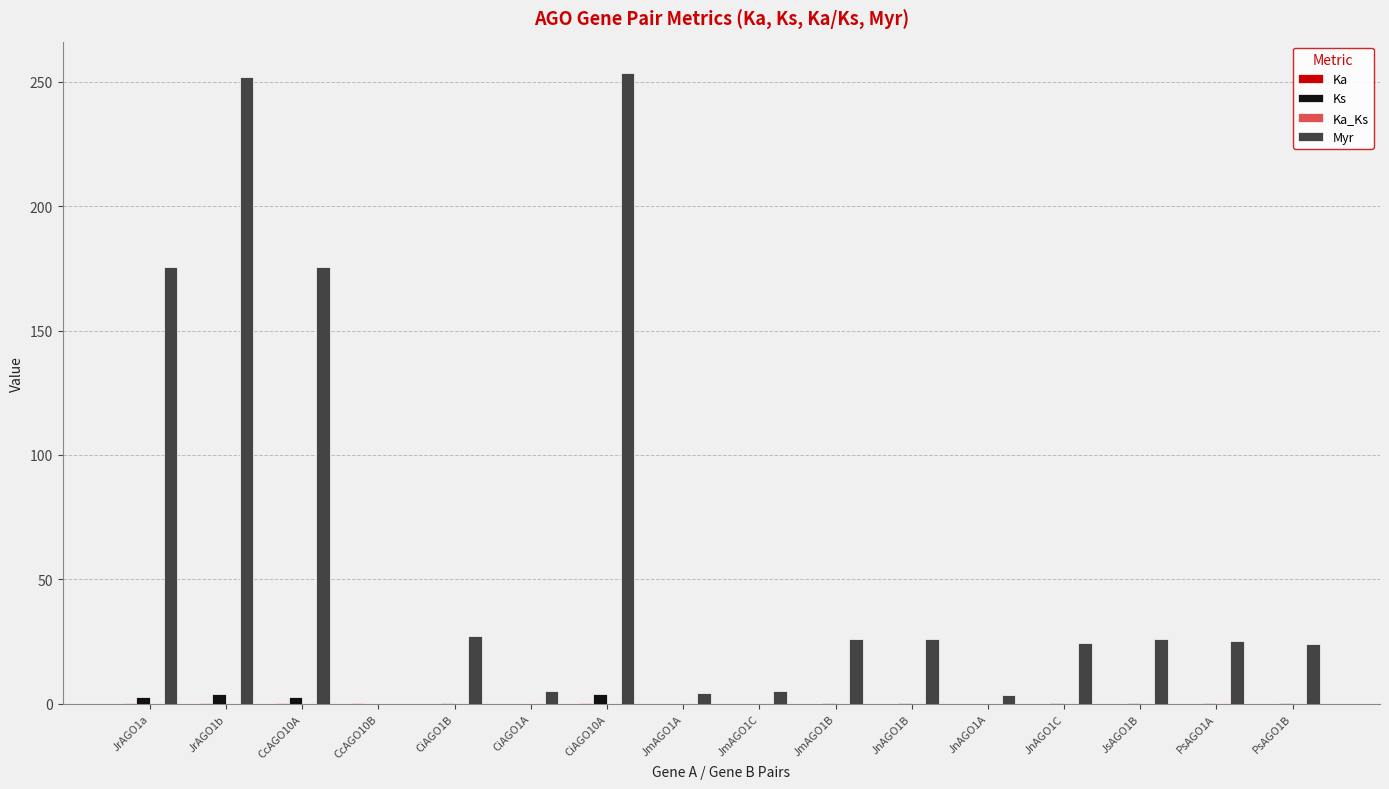

What is the maximum value shown in the chart?

253.4